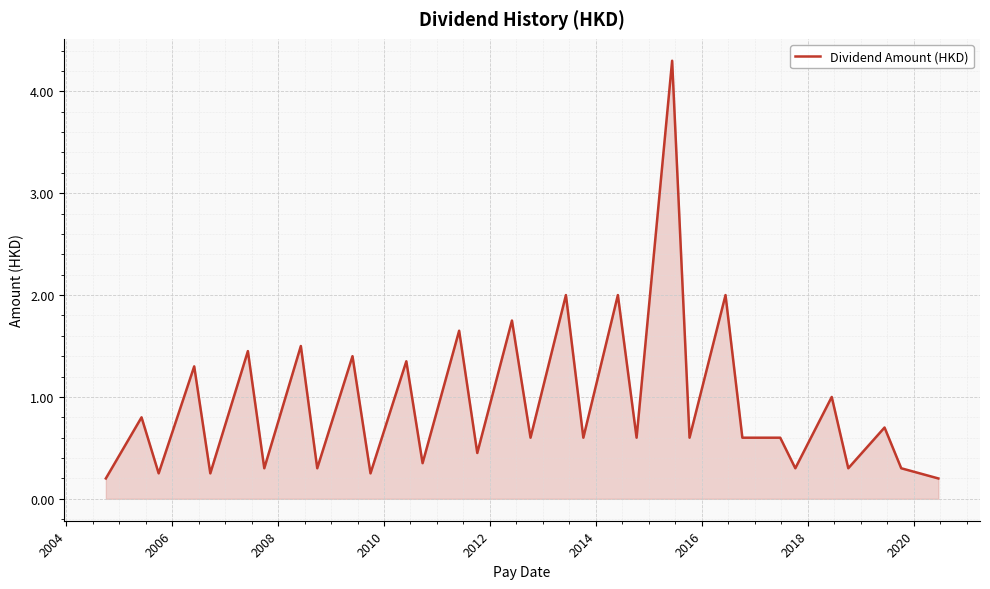

What is the difference between the maximum and minimum values?

4.1